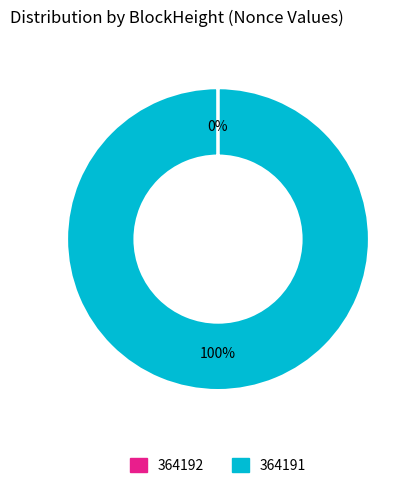

Which slice represents more than half of the pie?

364191